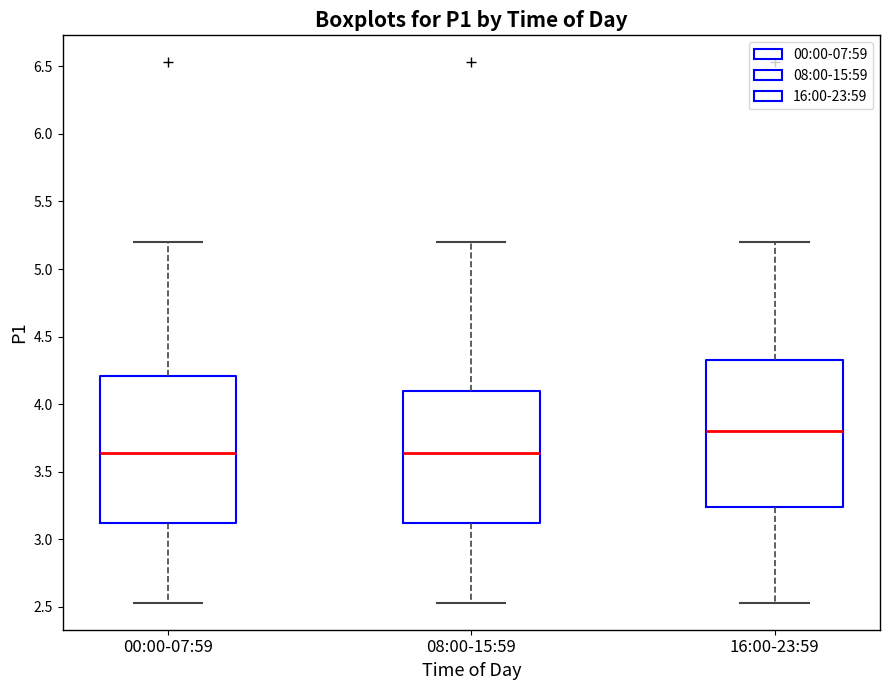

Which box has the highest median line?

16:00-23:59